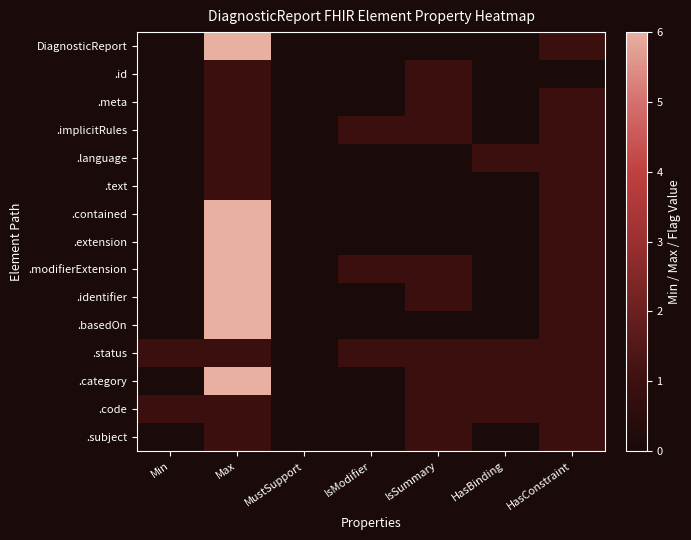

Reading left to right, extract all data points from this chart.

DiagnosticReport: Min=0	Max=6	MustSupport=0	IsModifier=0	IsSummary=0	HasBinding=0	HasConstraint=1
.id: Min=0	Max=1	MustSupport=0	IsModifier=0	IsSummary=1	HasBinding=0	HasConstraint=0
.meta: Min=0	Max=1	MustSupport=0	IsModifier=0	IsSummary=1	HasBinding=0	HasConstraint=1
.implicitRules: Min=0	Max=1	MustSupport=0	IsModifier=1	IsSummary=1	HasBinding=0	HasConstraint=1
.language: Min=0	Max=1	MustSupport=0	IsModifier=0	IsSummary=0	HasBinding=1	HasConstraint=1
.text: Min=0	Max=1	MustSupport=0	IsModifier=0	IsSummary=0	HasBinding=0	HasConstraint=1
.contained: Min=0	Max=6	MustSupport=0	IsModifier=0	IsSummary=0	HasBinding=0	HasConstraint=1
.extension: Min=0	Max=6	MustSupport=0	IsModifier=0	IsSummary=0	HasBinding=0	HasConstraint=1
.modifierExtension: Min=0	Max=6	MustSupport=0	IsModifier=1	IsSummary=1	HasBinding=0	HasConstraint=1
.identifier: Min=0	Max=6	MustSupport=0	IsModifier=0	IsSummary=1	HasBinding=0	HasConstraint=1
.basedOn: Min=0	Max=6	MustSupport=0	IsModifier=0	IsSummary=0	HasBinding=0	HasConstraint=1
.status: Min=1	Max=1	MustSupport=0	IsModifier=1	IsSummary=1	HasBinding=1	HasConstraint=1
.category: Min=0	Max=6	MustSupport=0	IsModifier=0	IsSummary=1	HasBinding=1	HasConstraint=1
.code: Min=1	Max=1	MustSupport=0	IsModifier=0	IsSummary=1	HasBinding=1	HasConstraint=1
.subject: Min=0	Max=1	MustSupport=0	IsModifier=0	IsSummary=1	HasBinding=0	HasConstraint=1